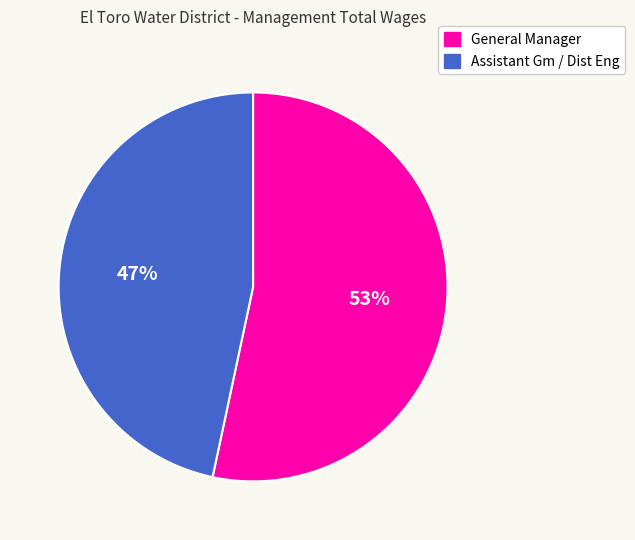

Does Assistant Gm / Dist Eng represent more than half of the total?

No